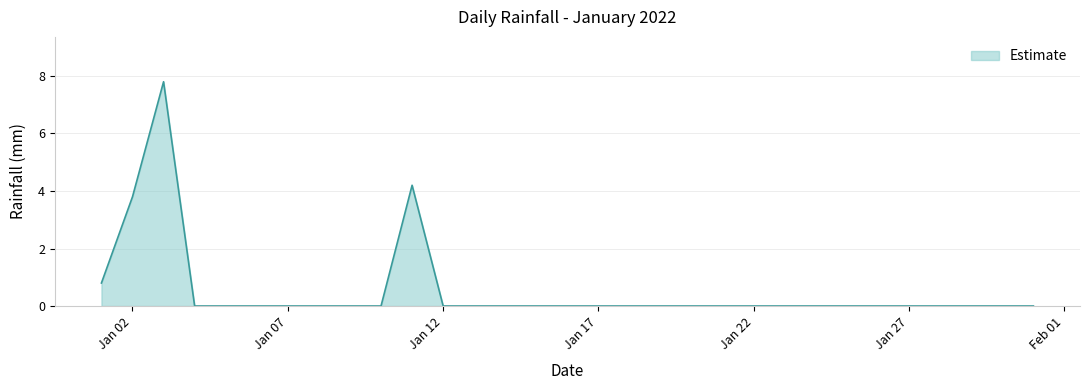

At which category does the chart reach its minimum across all series?

2022-01-04